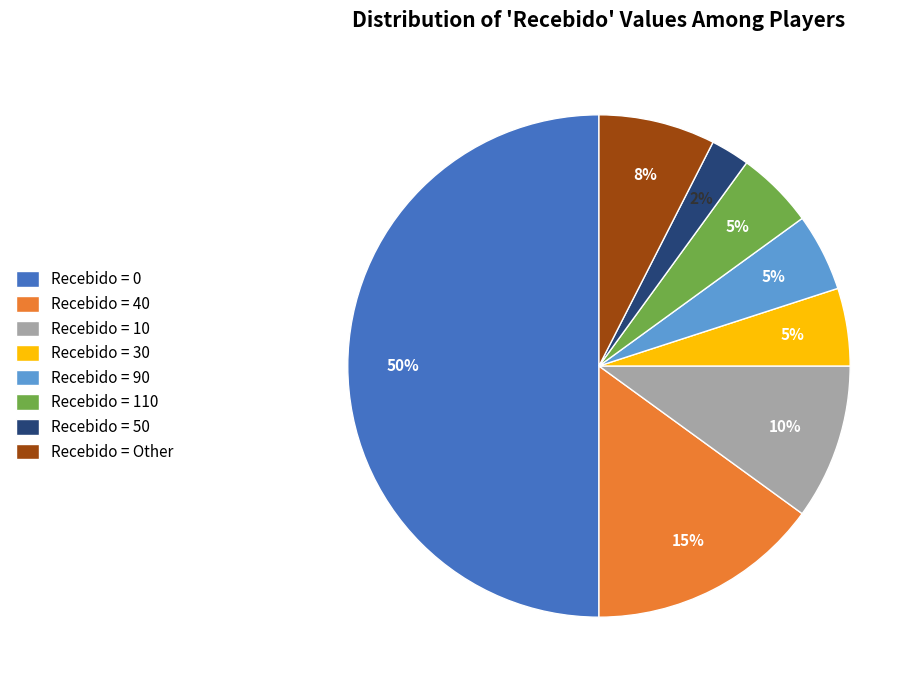

Approximately how many times larger is the value at Recebido = Other compared to Recebido = 40?

0.5